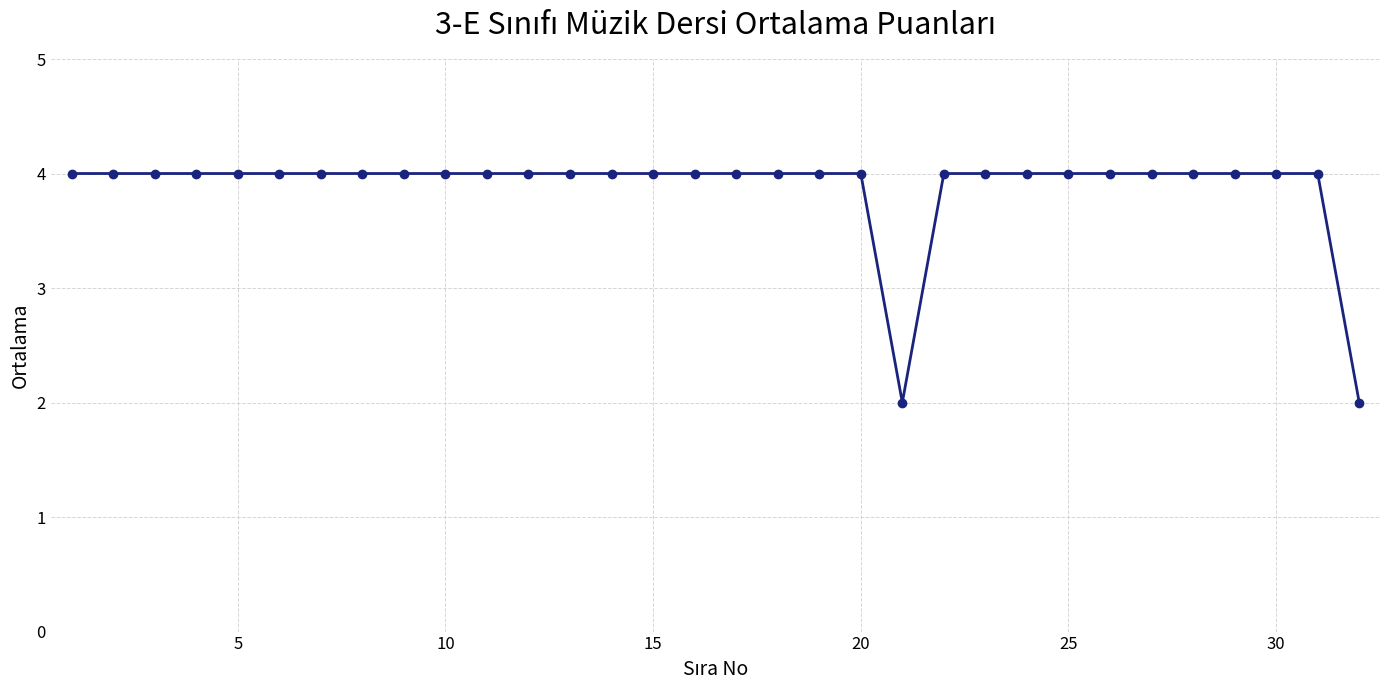

What is the maximum value shown in the chart?

4